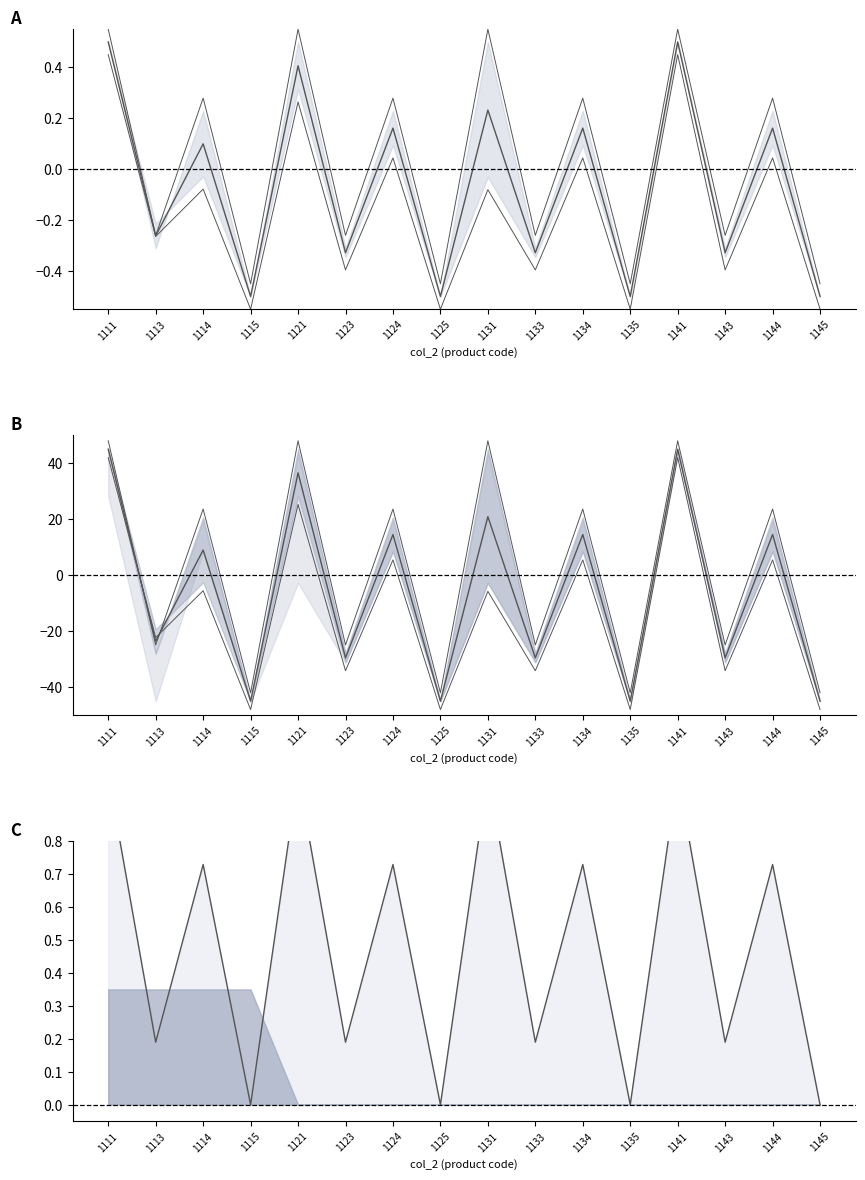

List the labels in order of upper bound value, largest first.

1111, 1121, 1131, 1141, 1114, 1124, 1134, 1144, 1113, 1123, 1133, 1143, 1115, 1125, 1135, 1145